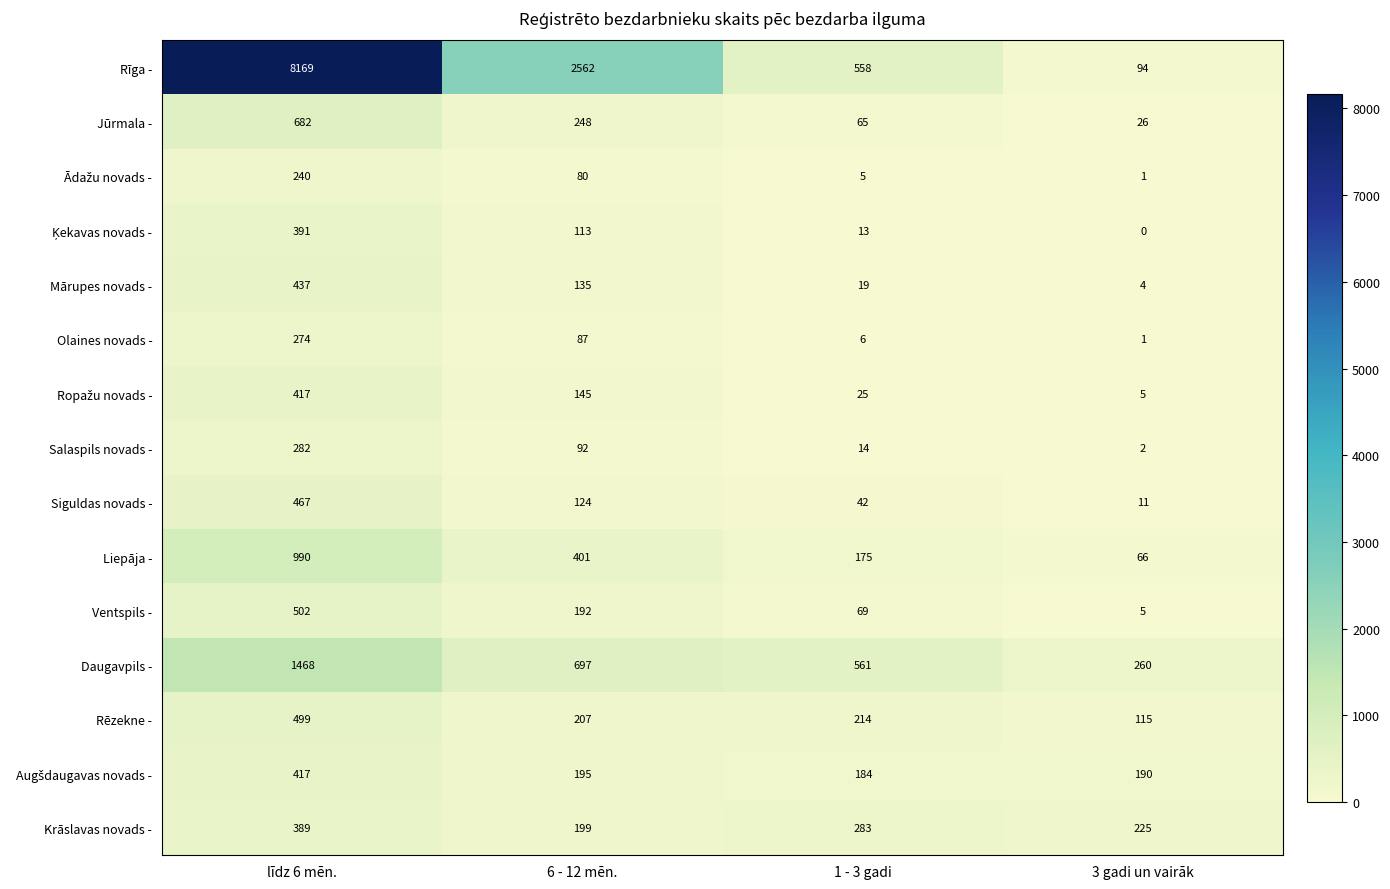

True or false: Salaspils novads - has a value of 25 at 1 - 3 gadi.

False